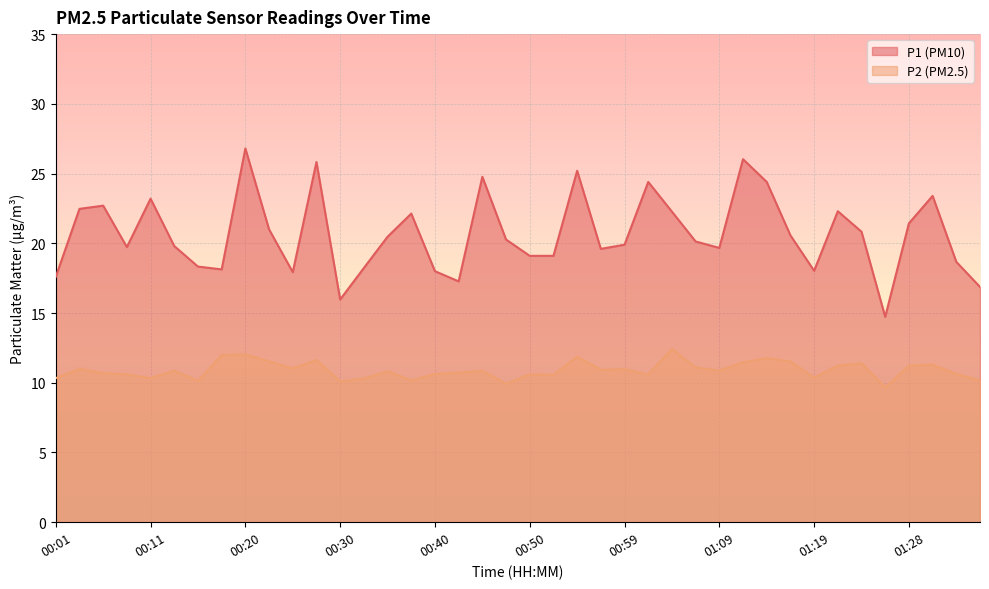

How many lines are shown in the chart?

2